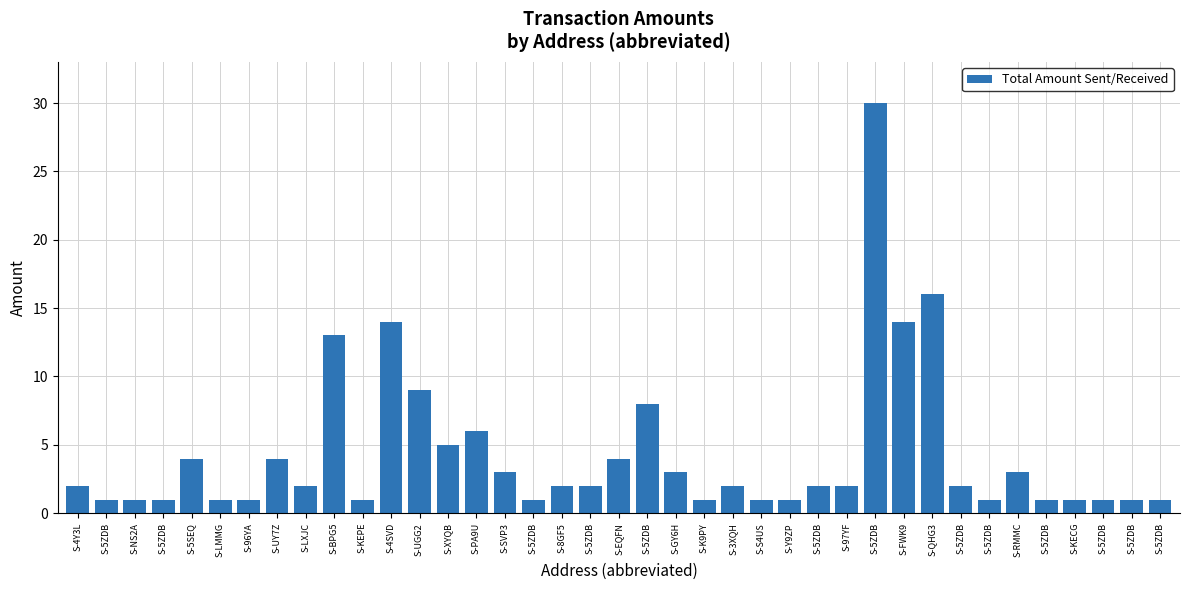

What is the difference between the maximum and minimum values?

29.0